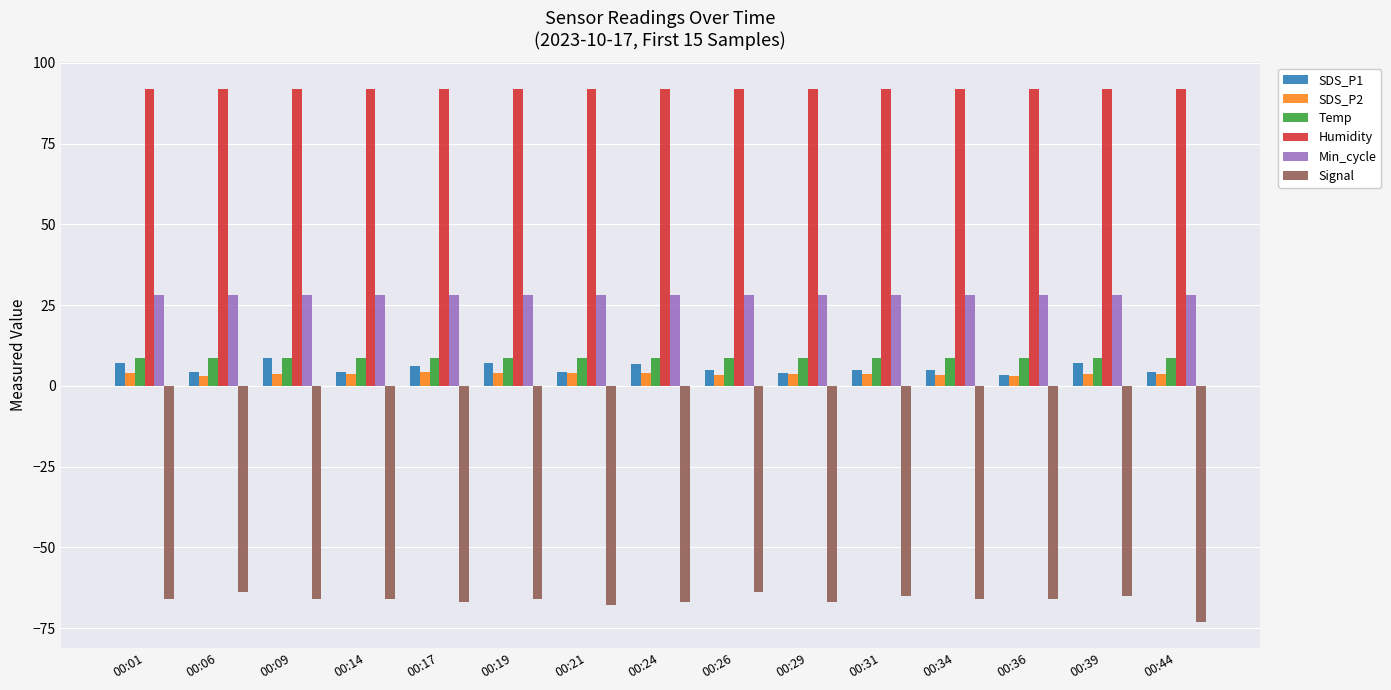

How many bars are there in each group?

6